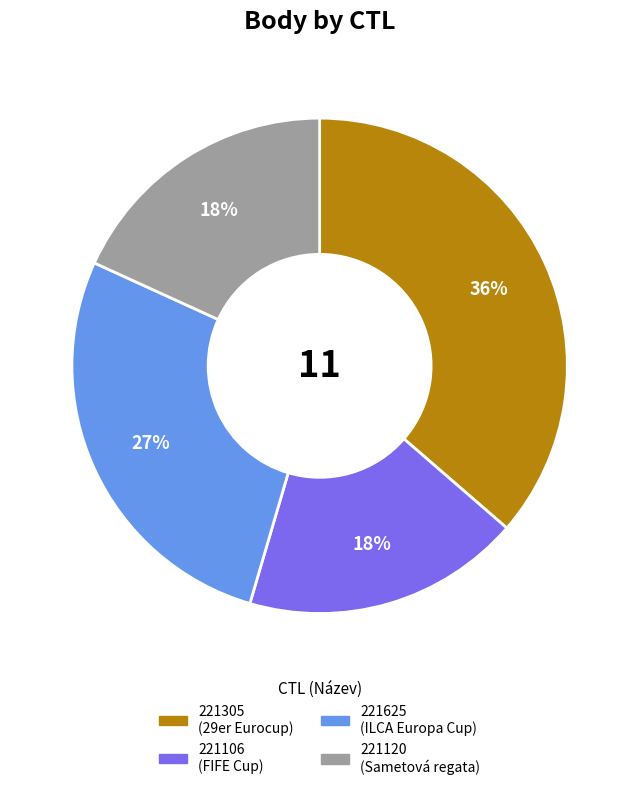

Which category has the biggest portion of the pie?

221305